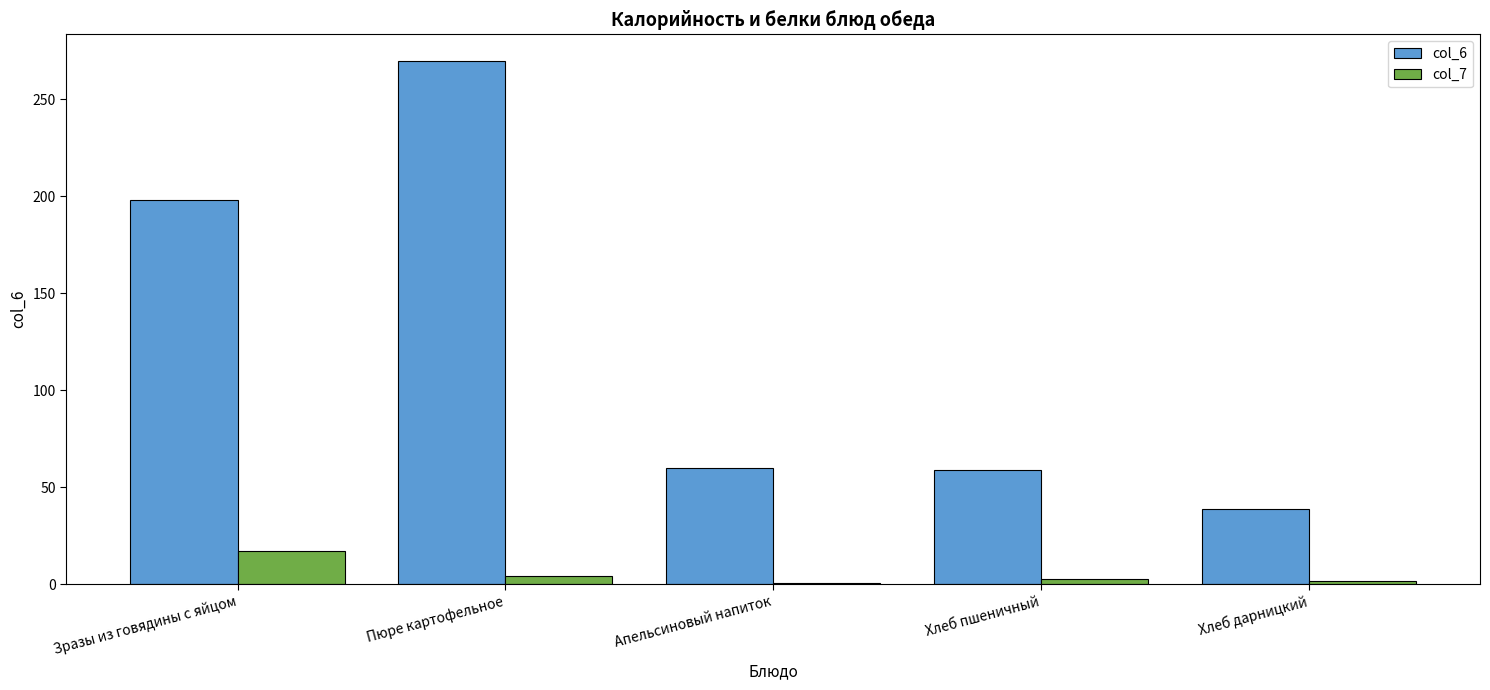

Which category has the highest value across all series?

Пюре картофельное